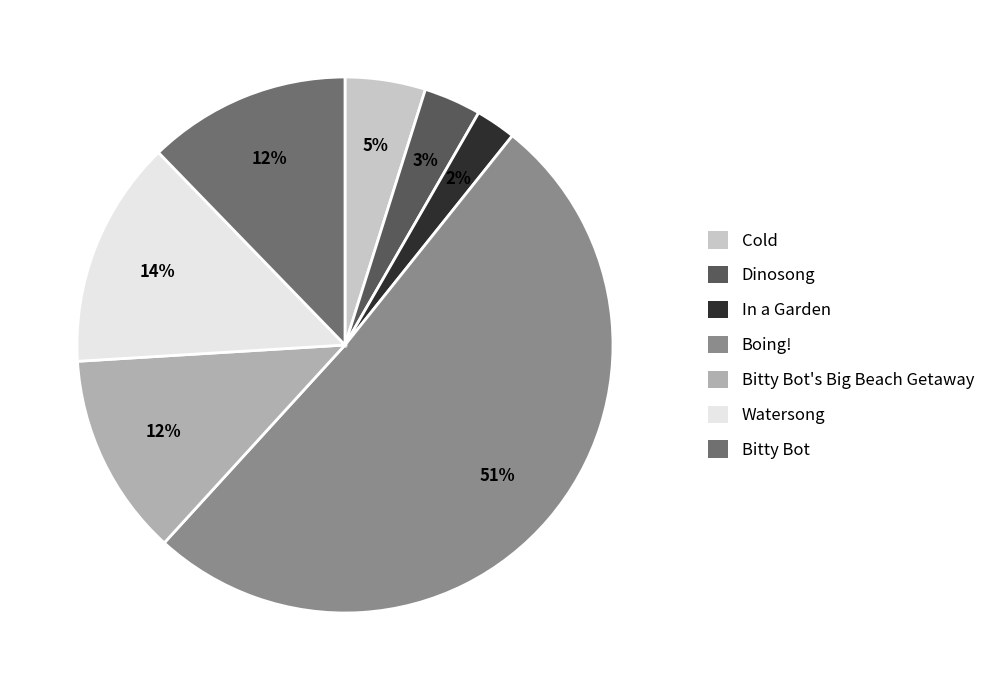

Count the number of slices in the pie.

7